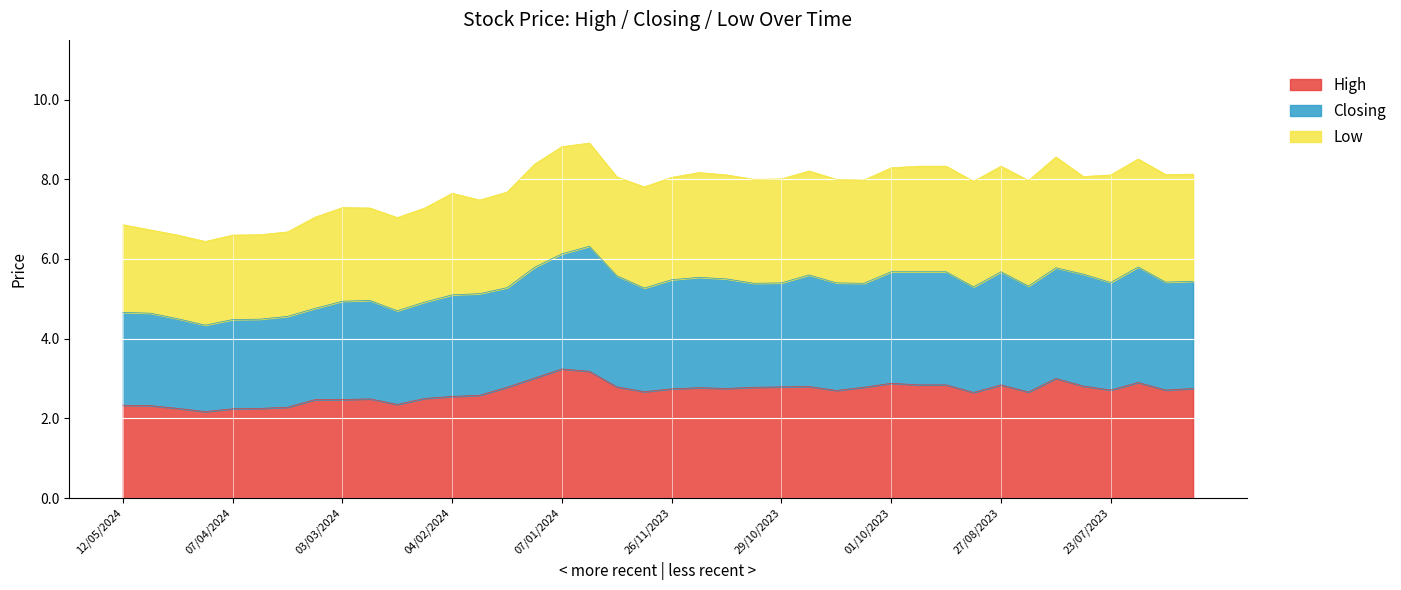

How many lines are shown in the chart?

3